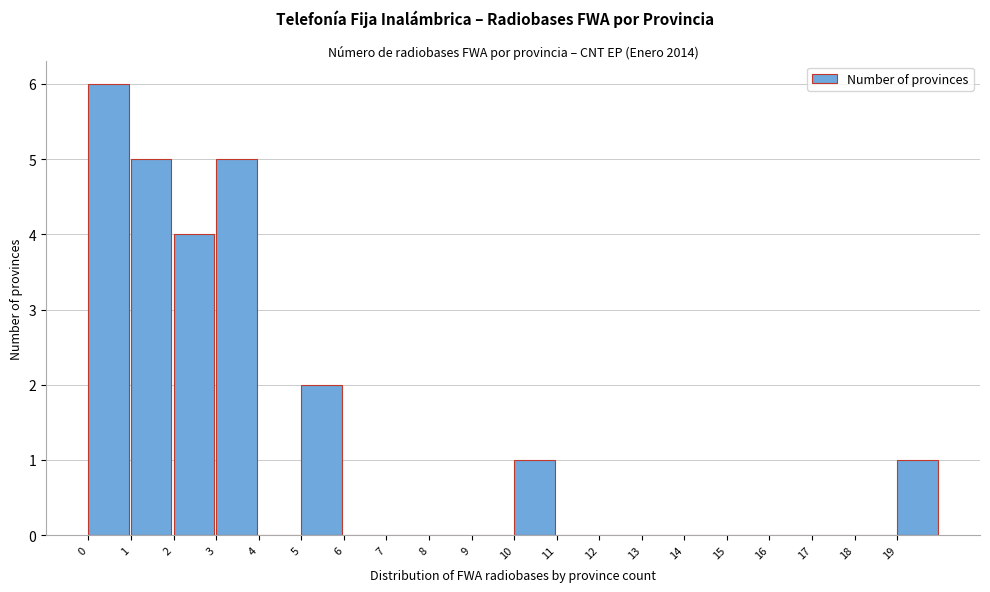

Reading left to right, transcribe this chart: for each bar, give the range it covers on the x-axis and its height. The values are not printed on the chart, so give them approximately, as read against the axis.

0 to 1: 6
1 to 2: 5
2 to 3: 4
3 to 4: 5
4 to 5: 0
5 to 6: 2
6 to 7: 0
7 to 8: 0
8 to 9: 0
9 to 10: 0
10 to 11: 1
11 to 12: 0
12 to 13: 0
13 to 14: 0
14 to 15: 0
15 to 16: 0
16 to 17: 0
17 to 18: 0
18 to 19: 0
19 to 20: 1